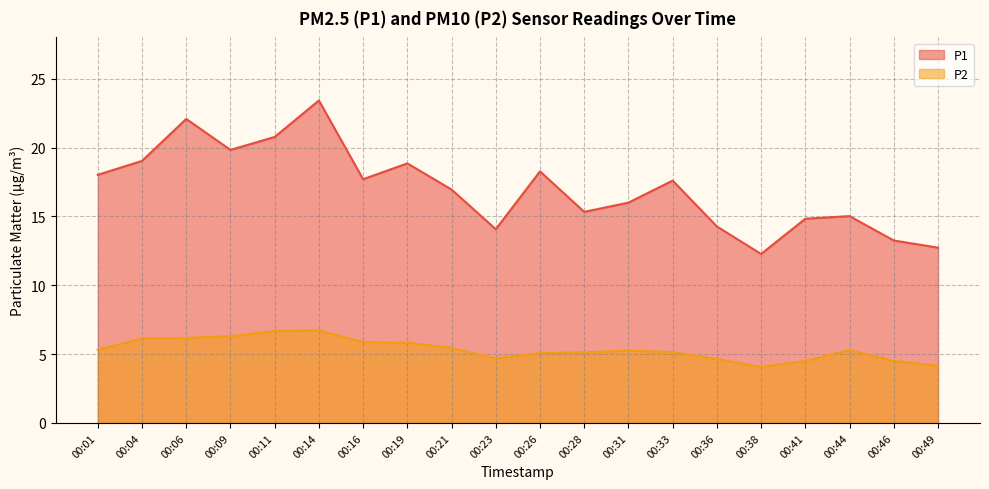

What is the difference between the maximum and second lowest values in the P1 series?

10.7